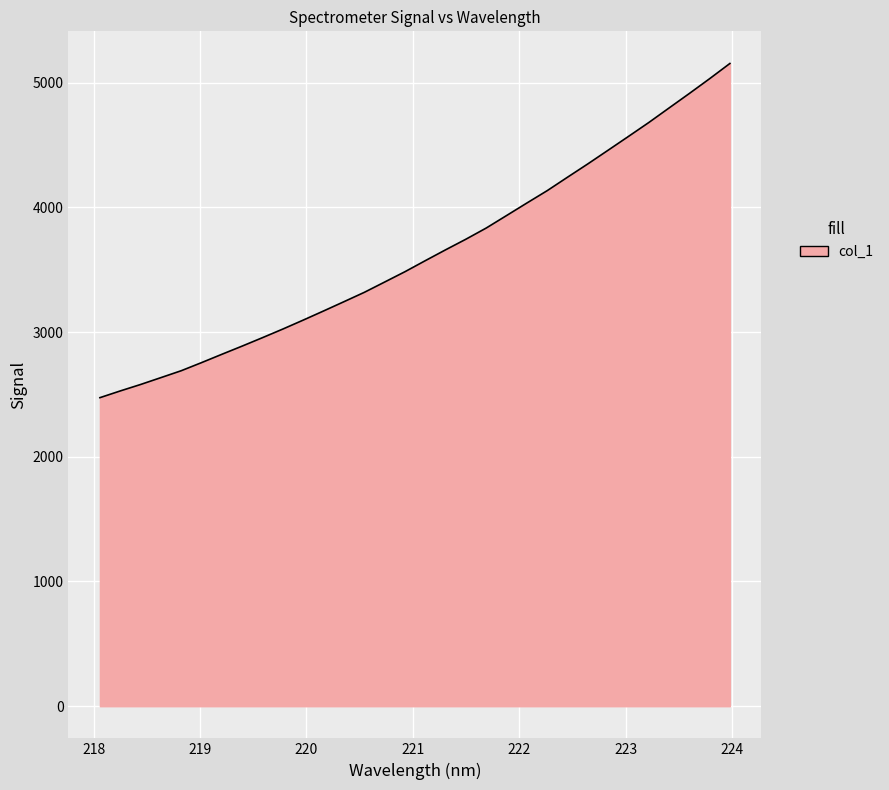

What is the difference between the maximum and minimum values?

2679.2